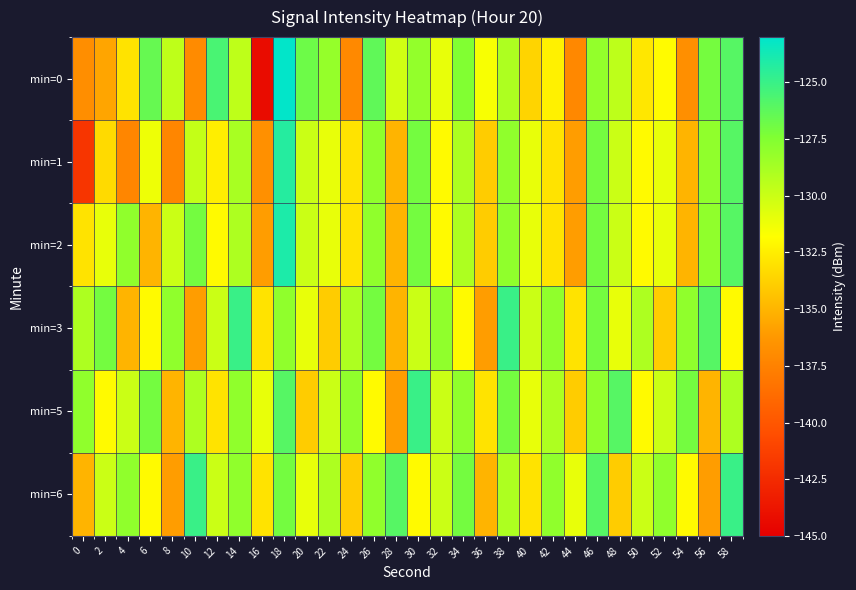

Reading left to right, transcribe all the data shown in this chart.

min=0: 0=-136.8	2=-135.7	4=-133.0	6=-126.5	8=-129.6	10=-137.0	12=-125.6	14=-129.6	16=-144.2	18=-123.1	20=-126.8	22=-128.2	24=-137.1	26=-126.3	28=-130.2	30=-128.1	32=-131.0	34=-127.5	36=-131.6	38=-129.0	40=-133.6	42=-132.4	44=-137.2	46=-128.1	48=-129.5	50=-132.8	52=-132.0	54=-136.7	56=-127.1	58=-126.0
min=1: 0=-141.9	2=-133.4	4=-137.3	6=-131.2	8=-137.2	10=-129.8	12=-132.5	14=-128.8	16=-136.7	18=-124.3	20=-130.0	22=-131.0	24=-133.0	26=-128.0	28=-135.0	30=-127.0	32=-132.0	34=-129.0	36=-134.0	38=-128.0	40=-131.0	42=-133.0	44=-136.0	46=-127.0	48=-130.0	50=-132.0	52=-131.0	54=-135.0	56=-128.0	58=-126.0
min=2: 0=-133.0	2=-131.0	4=-128.0	6=-135.0	8=-130.0	10=-127.0	12=-132.0	14=-129.0	16=-136.0	18=-124.0	20=-130.0	22=-131.0	24=-133.0	26=-128.0	28=-135.0	30=-127.0	32=-132.0	34=-129.0	36=-134.0	38=-128.0	40=-131.0	42=-133.0	44=-136.0	46=-127.0	48=-130.0	50=-132.0	52=-131.0	54=-135.0	56=-128.0	58=-126.0
min=3: 0=-129.0	2=-127.0	4=-135.0	6=-132.0	8=-128.0	10=-136.0	12=-130.0	14=-125.0	16=-133.0	18=-128.0	20=-131.0	22=-134.0	24=-129.0	26=-127.0	28=-135.0	30=-130.0	32=-128.0	34=-132.0	36=-136.0	38=-125.0	40=-130.0	42=-128.0	44=-133.0	46=-127.0	48=-131.0	50=-129.0	52=-134.0	54=-128.0	56=-126.0	58=-132.0
min=5: 0=-128.0	2=-132.0	4=-130.0	6=-127.0	8=-135.0	10=-129.0	12=-133.0	14=-128.0	16=-131.0	18=-126.0	20=-134.0	22=-130.0	24=-128.0	26=-132.0	28=-136.0	30=-125.0	32=-130.0	34=-128.0	36=-133.0	38=-127.0	40=-131.0	42=-129.0	44=-134.0	46=-128.0	48=-126.0	50=-132.0	52=-130.0	54=-127.0	56=-135.0	58=-129.0
min=6: 0=-135.0	2=-130.0	4=-128.0	6=-132.0	8=-136.0	10=-125.0	12=-130.0	14=-128.0	16=-133.0	18=-127.0	20=-131.0	22=-129.0	24=-134.0	26=-128.0	28=-126.0	30=-132.0	32=-130.0	34=-127.0	36=-135.0	38=-129.0	40=-133.0	42=-128.0	44=-131.0	46=-126.0	48=-134.0	50=-130.0	52=-128.0	54=-132.0	56=-136.0	58=-125.0